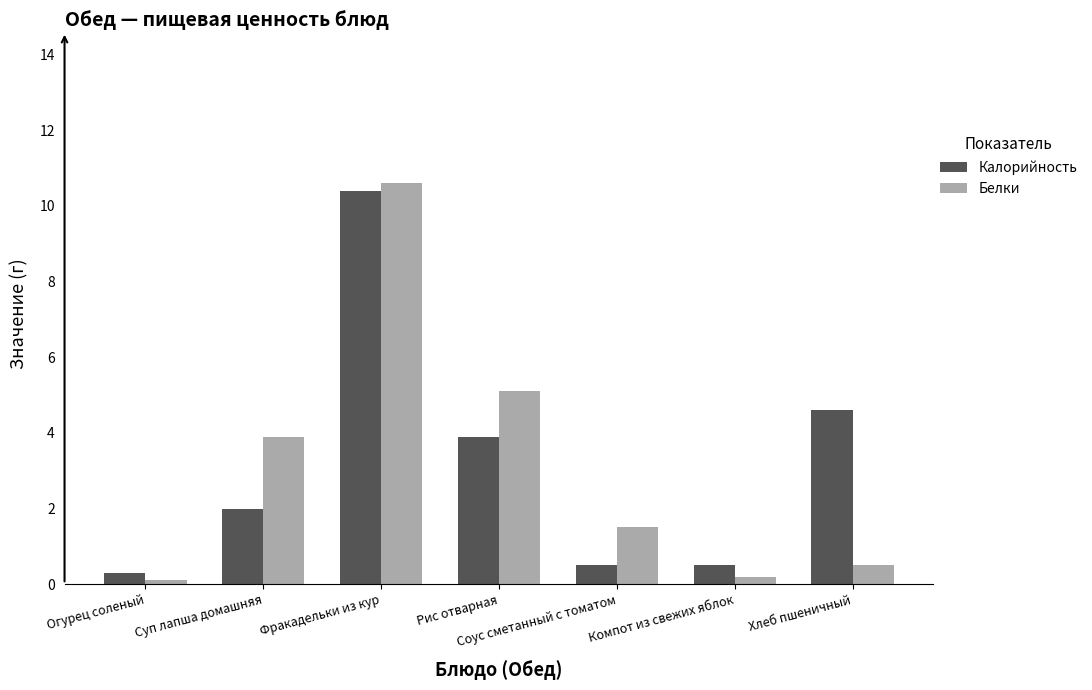

At Хлеб пшеничный, list the series in order from largest to smallest.

Калорийность, Белки